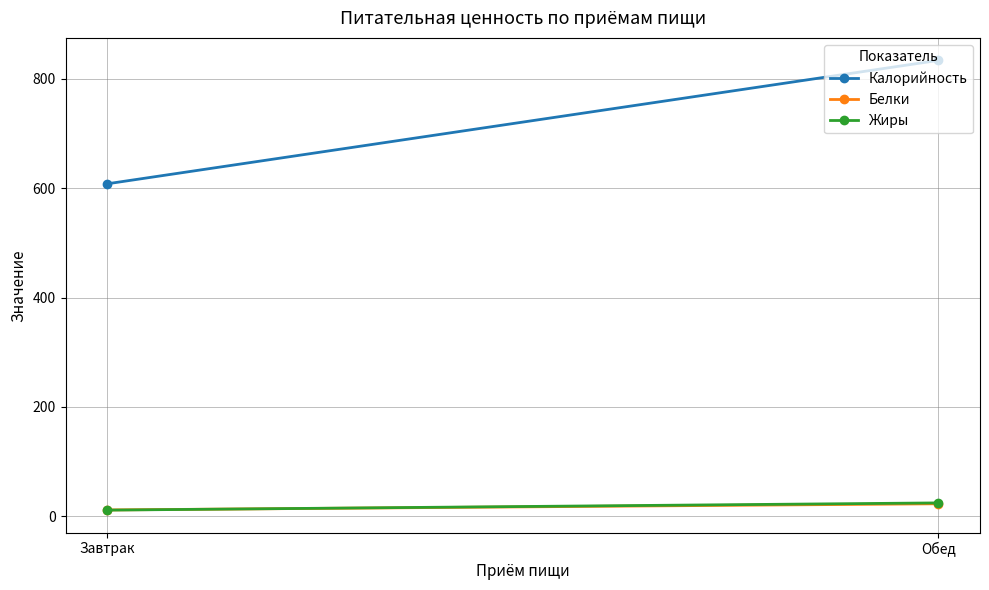

Is it true that Белки equals 23.2 at Обед?

True